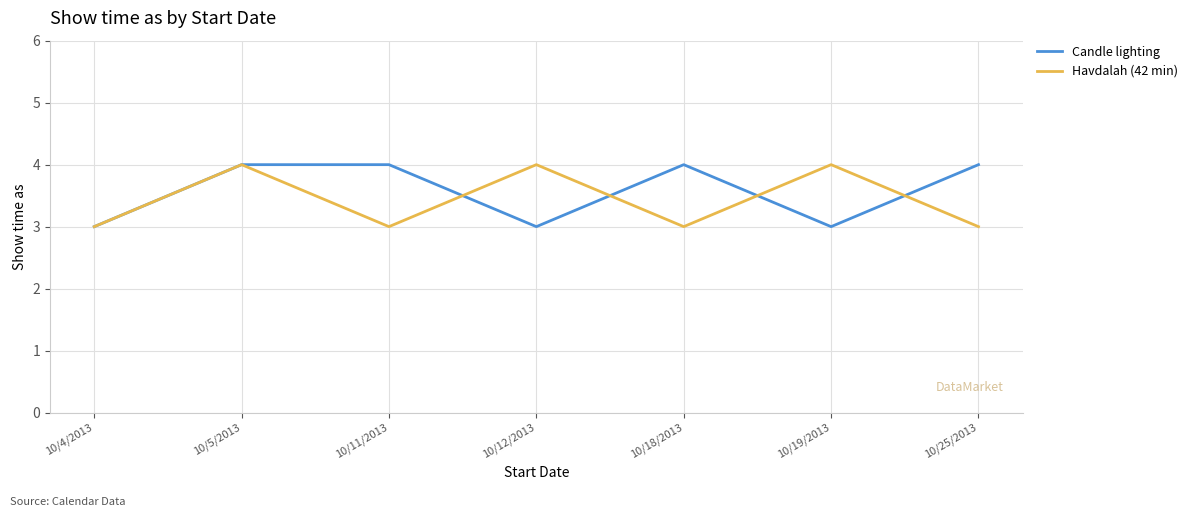

What is the highest value of the Havdalah (42 min) series?

4